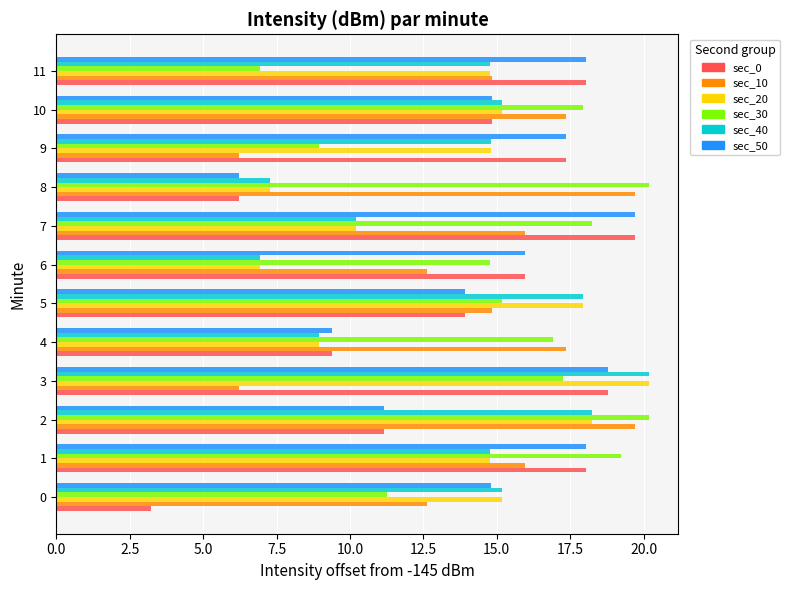

Is the value of sec_20 at 4 greater than the value of sec_50 at 11?

No